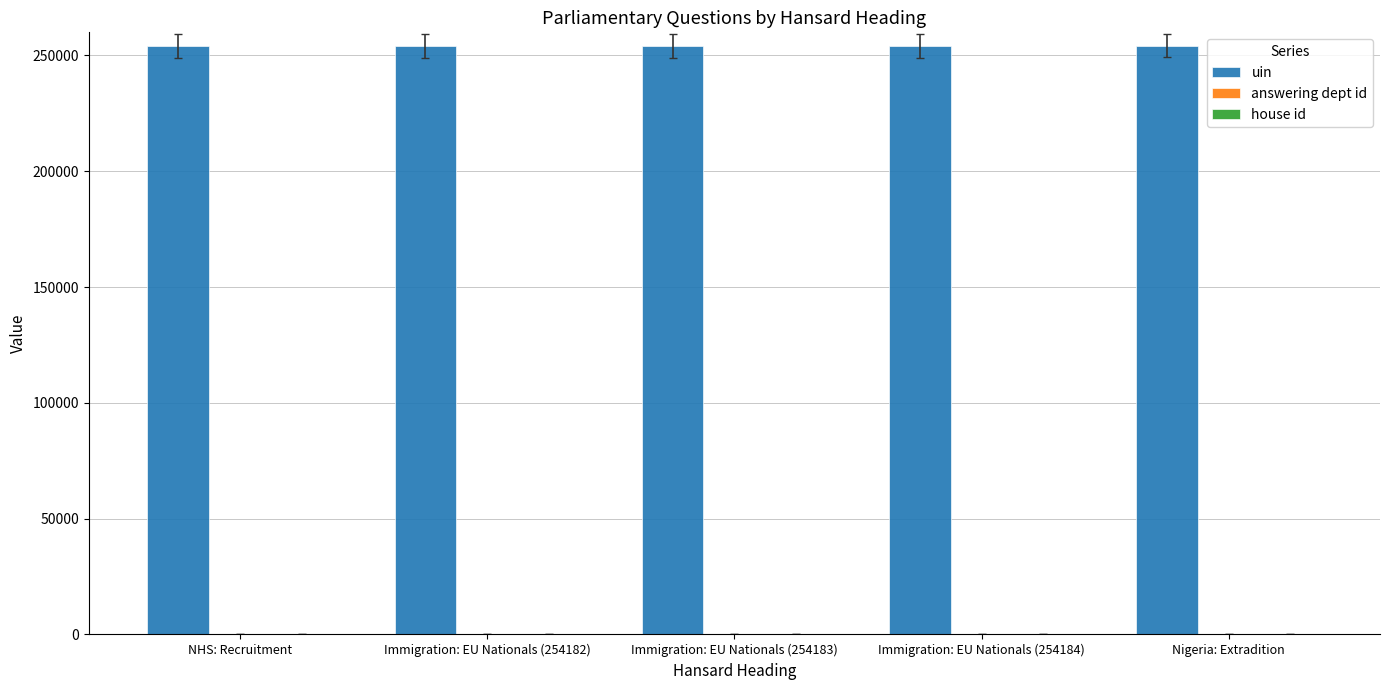

Is it true that uin equals 254182 at Immigration: EU Nationals (254182)?

True